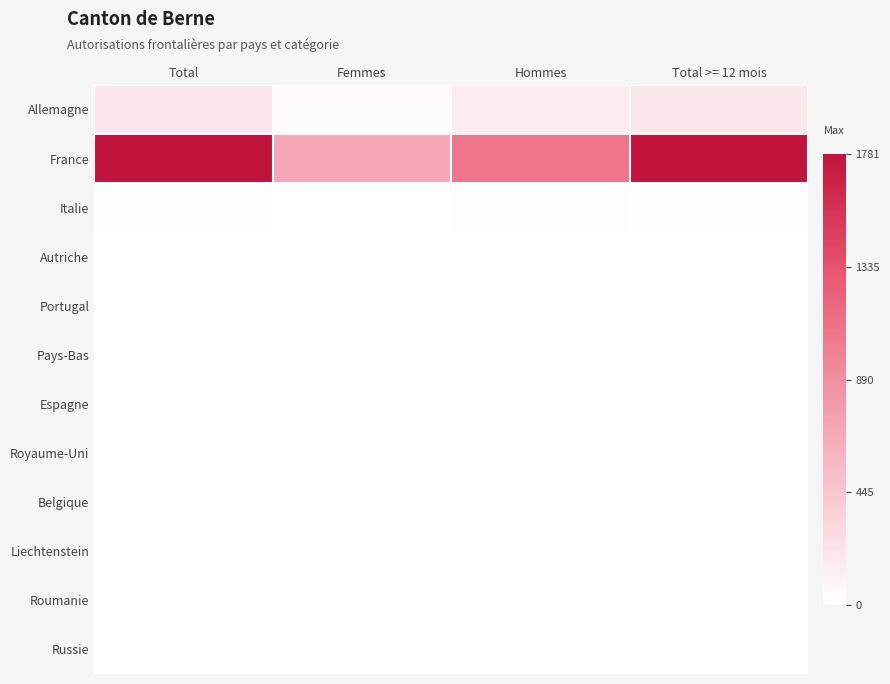

Rank the series by their maximum value, from lowest to highest.

Belgique, Liechtenstein, Roumanie, Russie, Pays-Bas, Espagne, Royaume-Uni, Portugal, Autriche, Italie, Allemagne, France